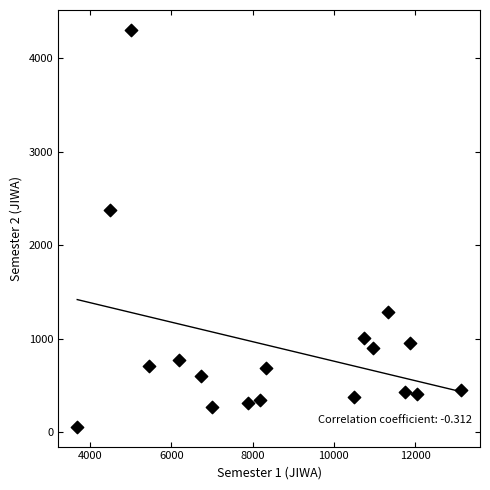

What is the range of X values (max minus min)?

9434